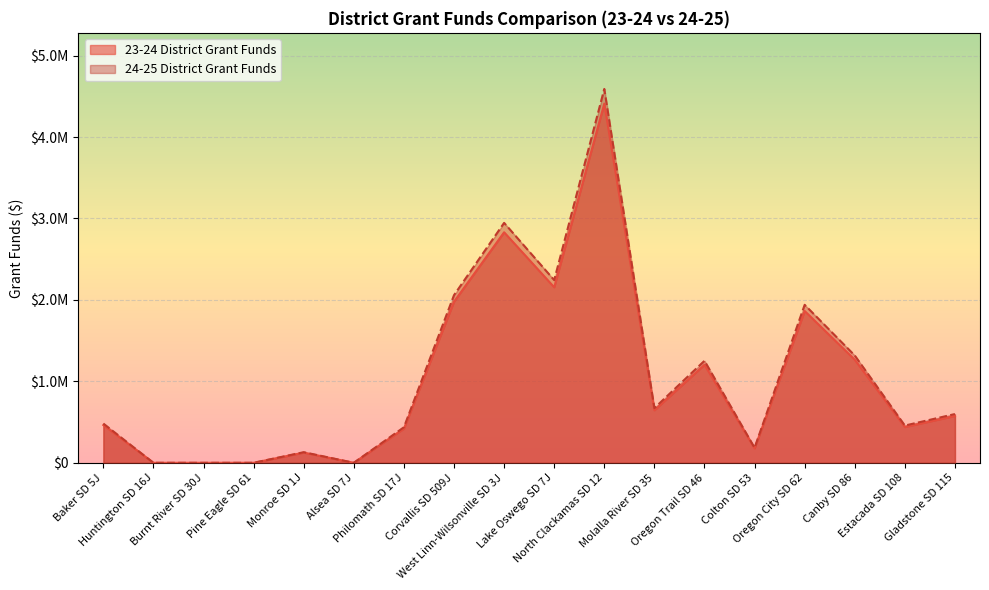

Is it true that 23-24 District Grant Funds equals 2155362.3 at Lake Oswego SD 7J?

True